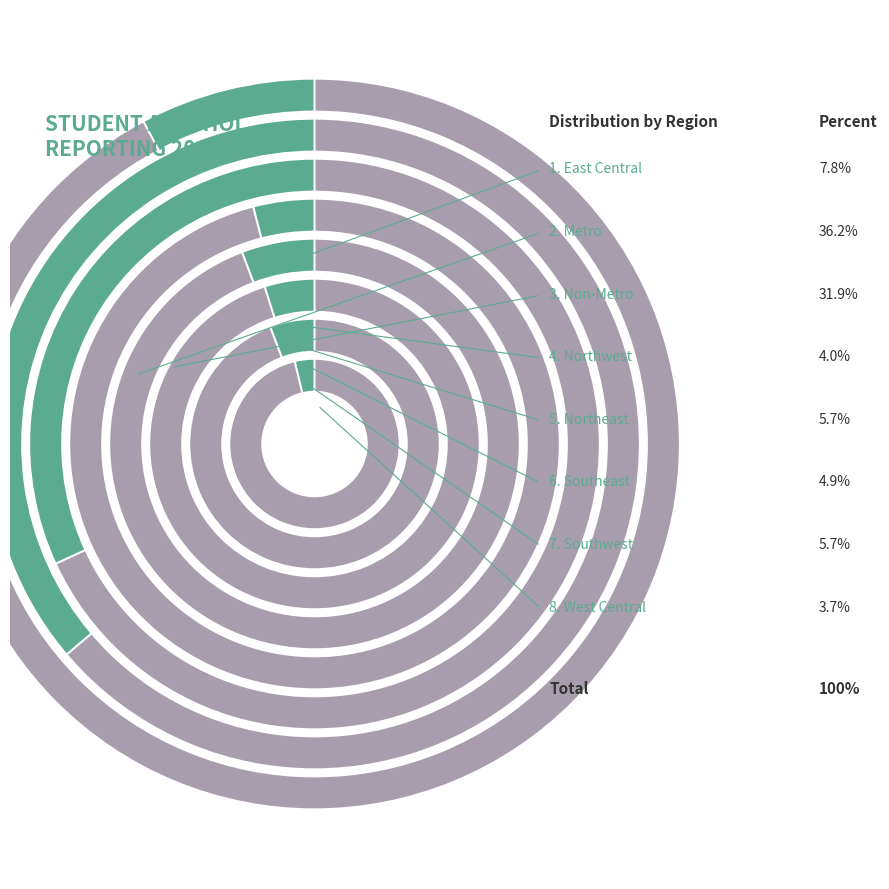

True or false: Non-Metro accounts for 45% of the total.

False